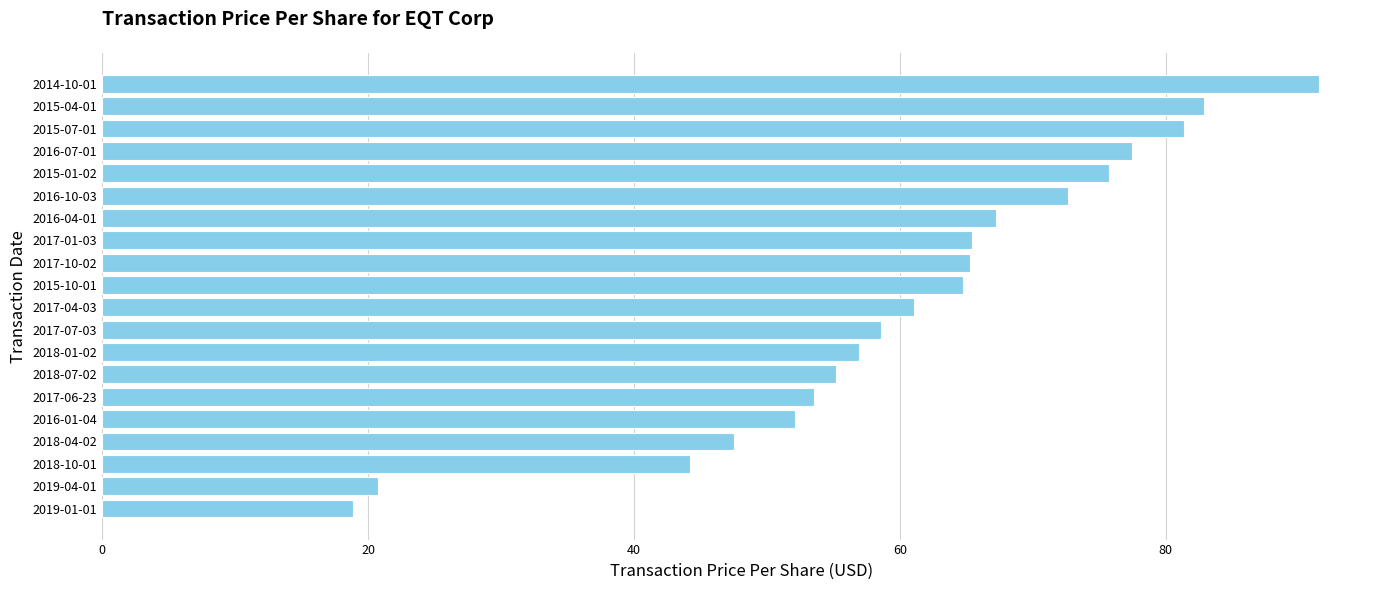

What is the average value?

60.7